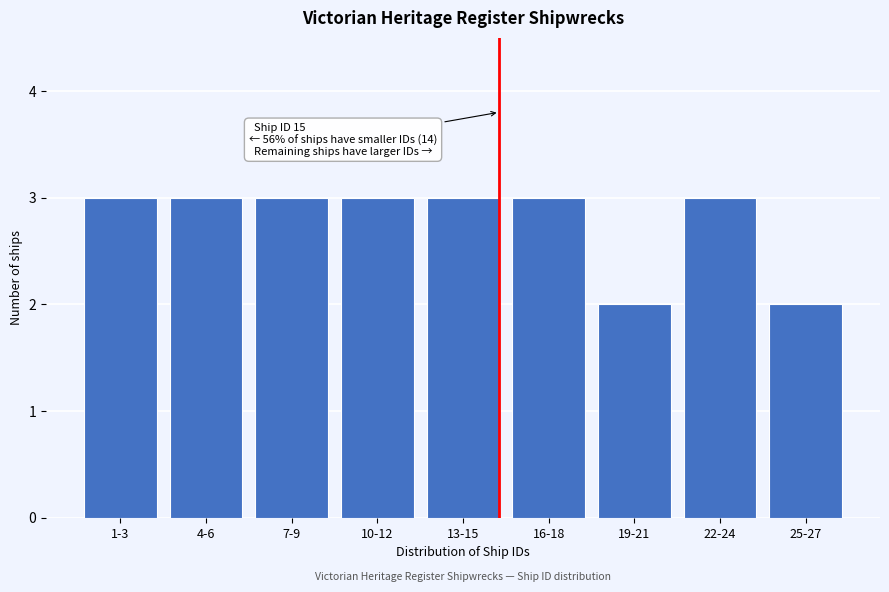

Reading left to right, extract all data points from this chart.

3	3	3	3	3	3	2	3	2